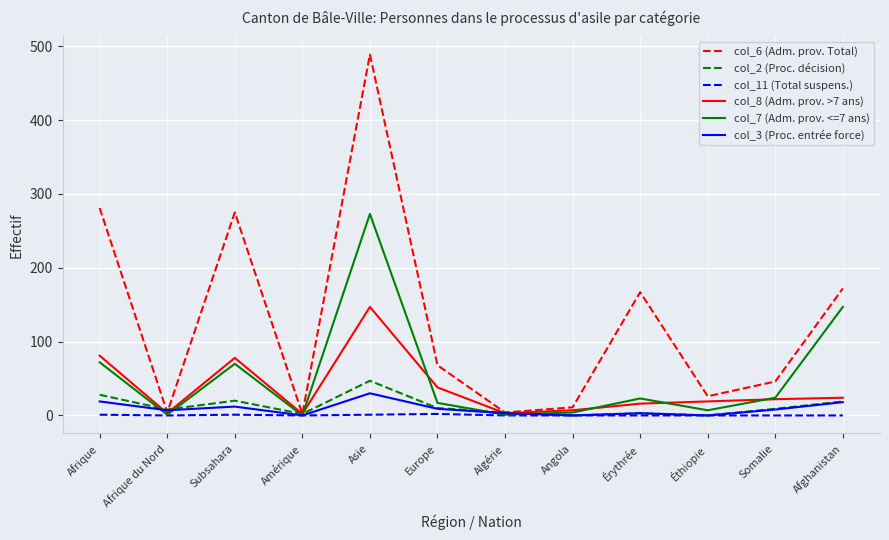

Which label corresponds to the largest value in the chart?

Asie